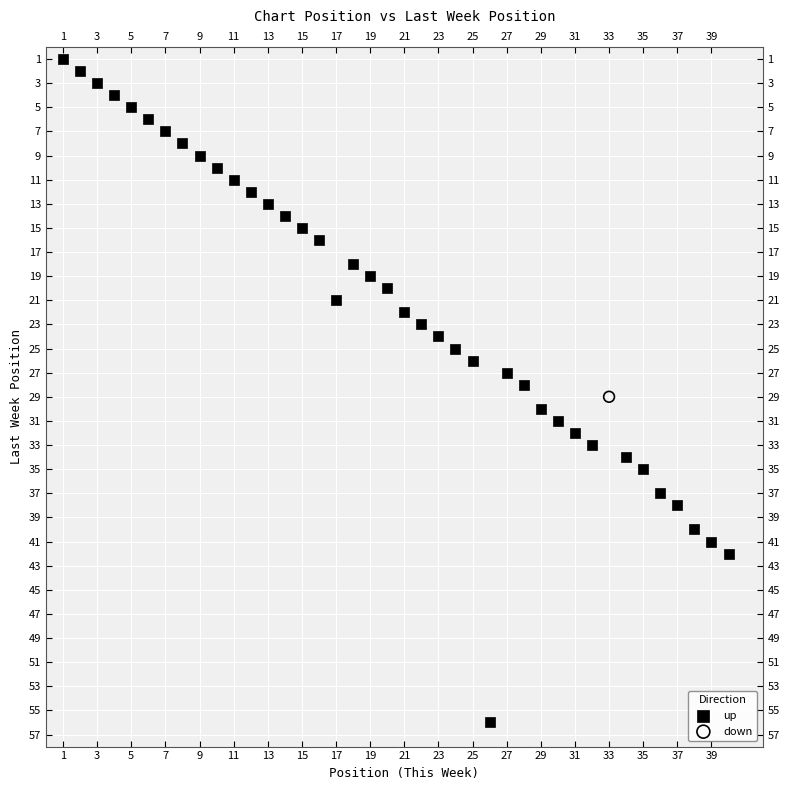

What are all the series names shown in the legend?

up, down